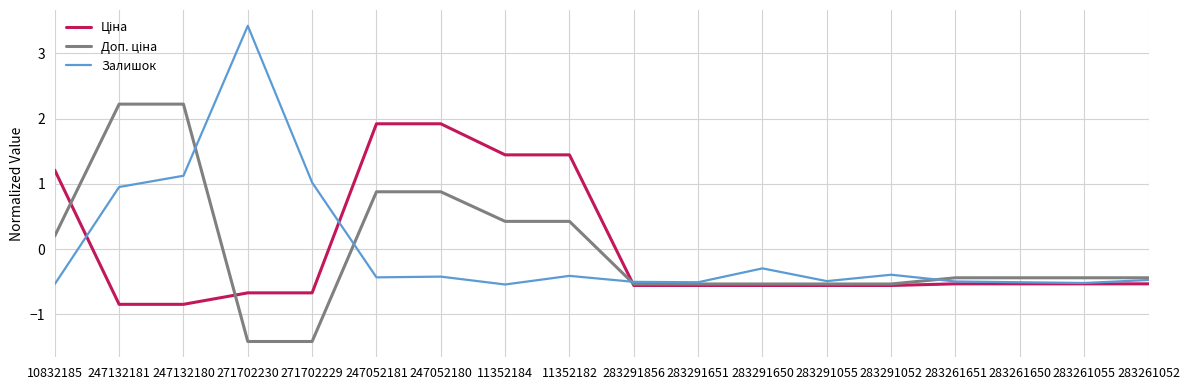

Which category has the highest value across all series?

271702230